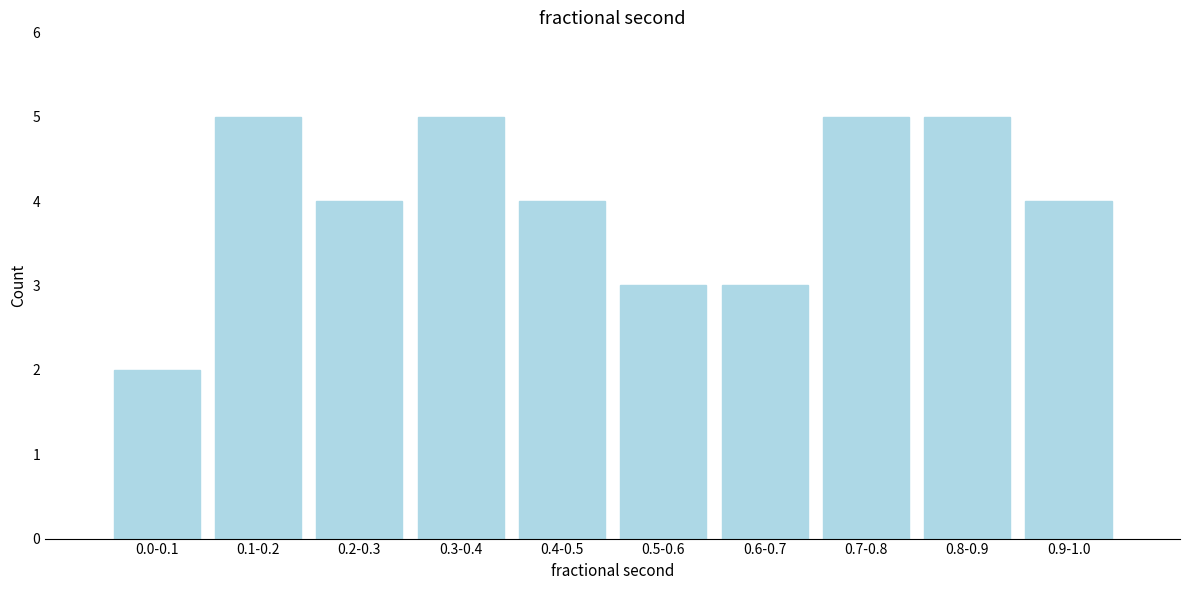

Reading left to right, transcribe all the data shown in this chart.

2	5	4	5	4	3	3	5	5	4